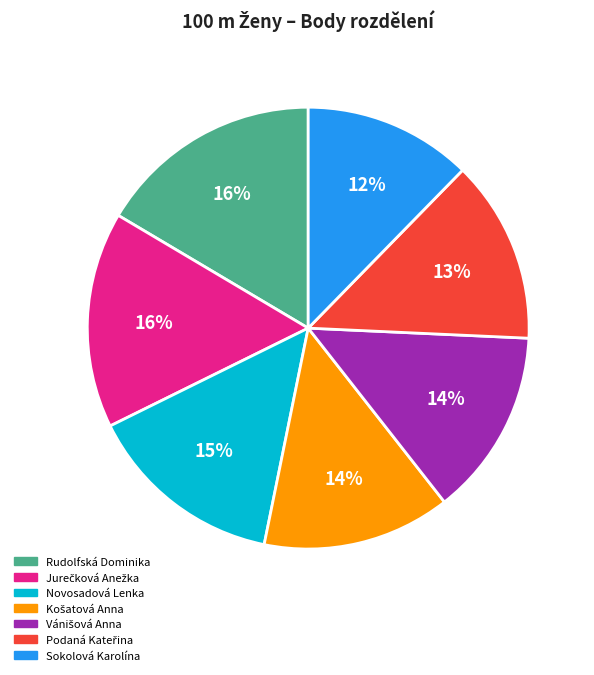

Does Novosadová Lenka account for over 50% of the chart?

No